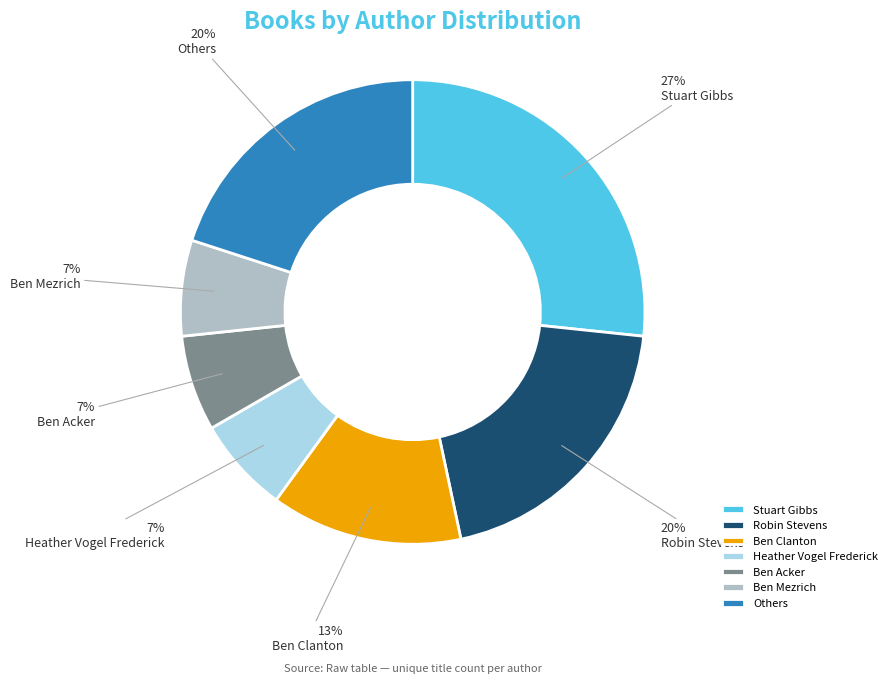

Between Stuart Gibbs and Others, which is larger?

Stuart Gibbs